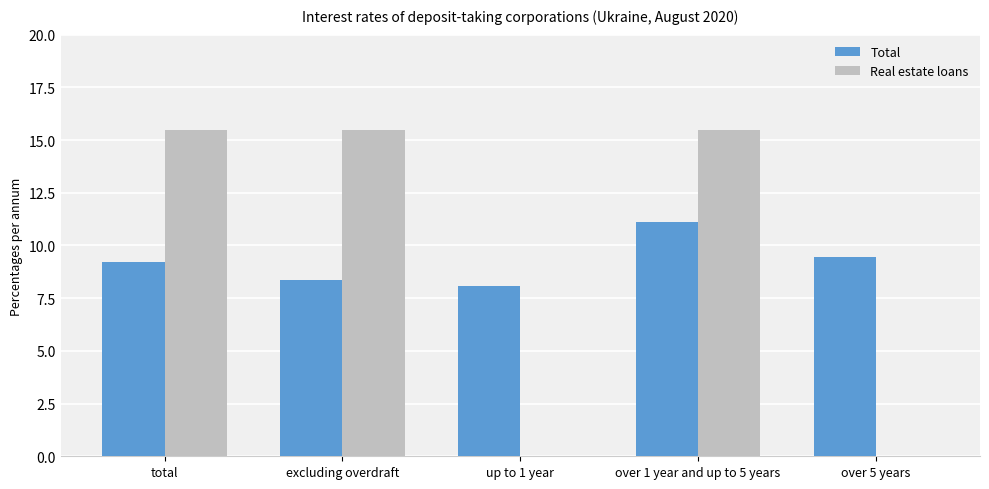

Is the value of Real estate loans at excluding overdraft greater than the value of Total at over 5 years?

Yes